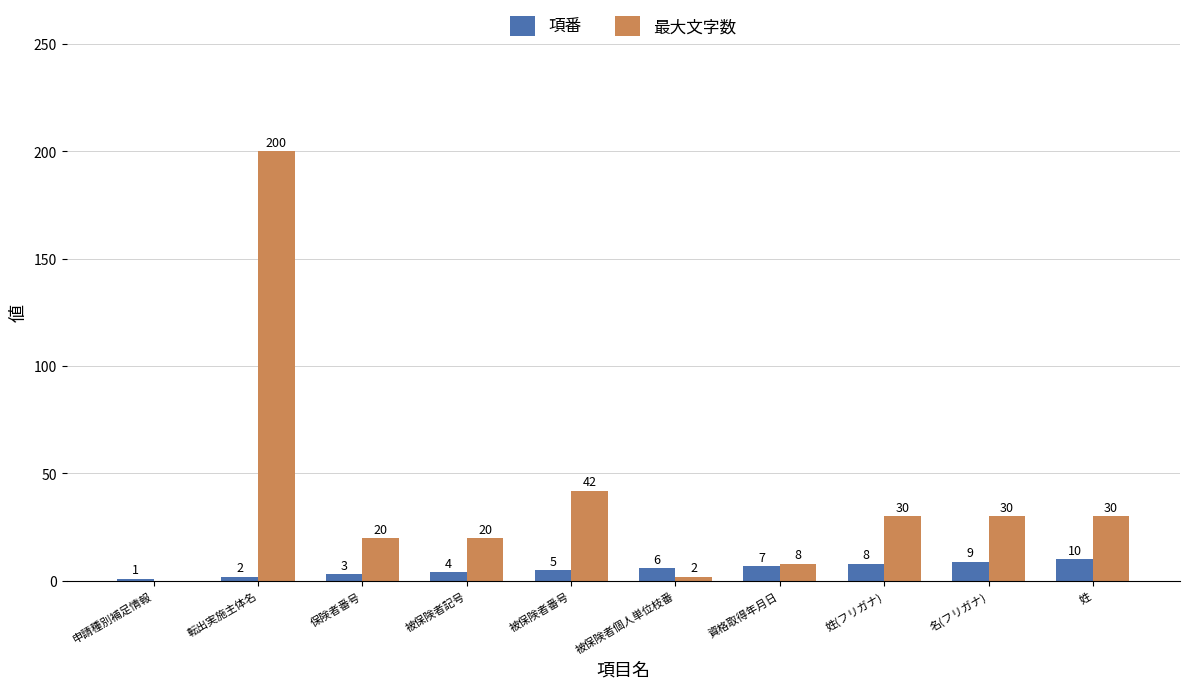

At which category does the chart reach its peak across all series?

転出実施主体名